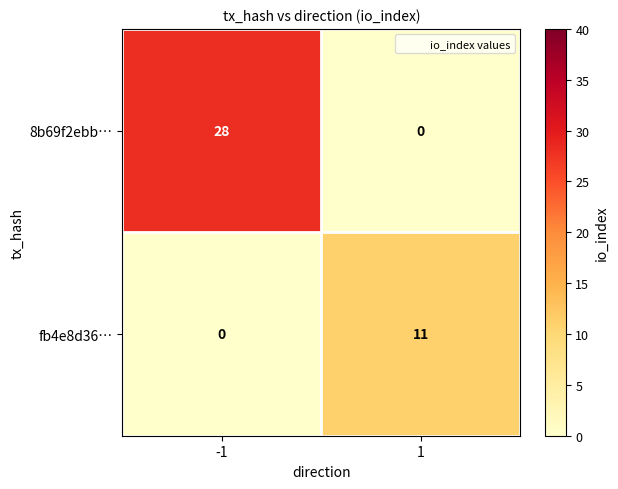

At how many categories does at least one series exceed 13?

1